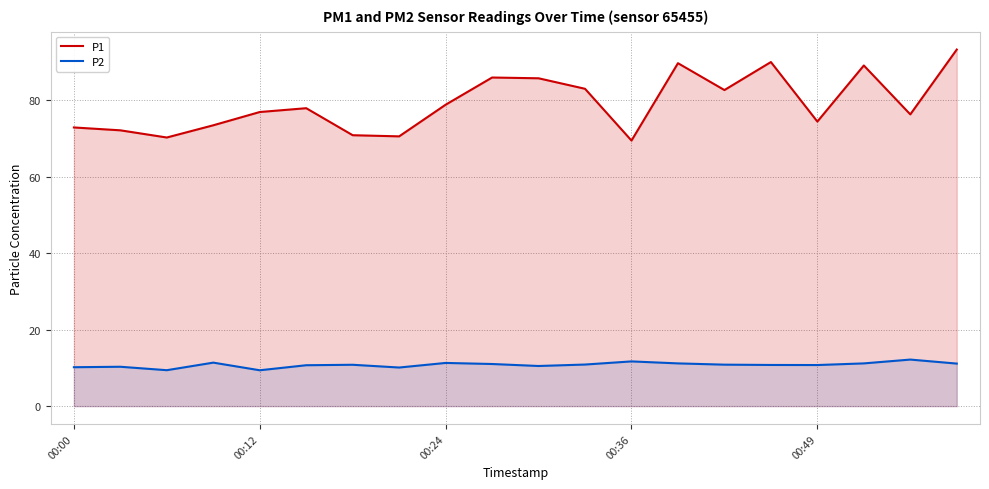

True or false: P2 and P1 cross at least once.

False